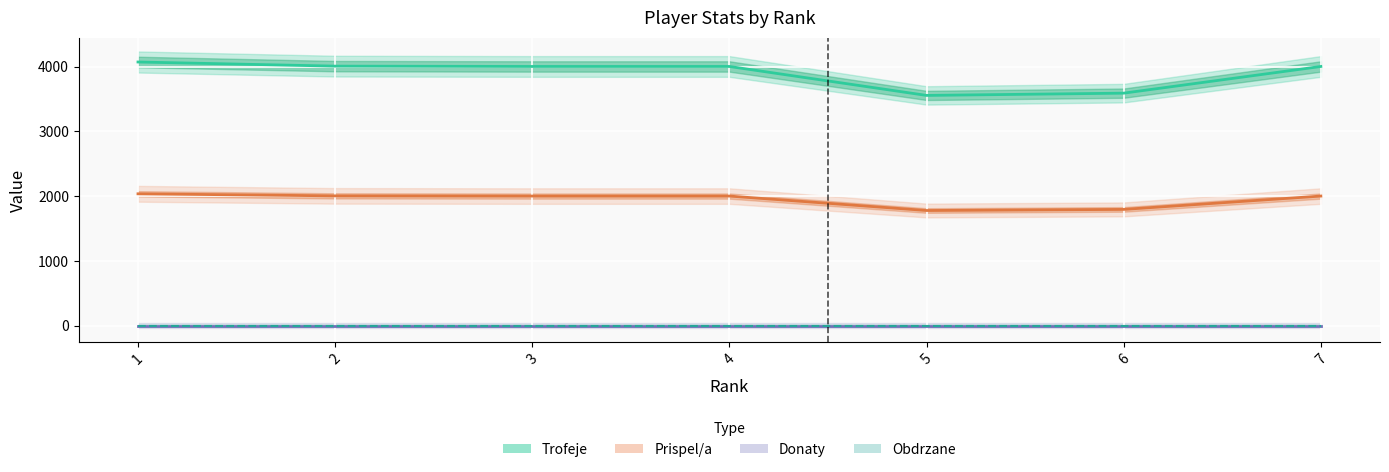

What is the maximum value for Prispel/a?

2035